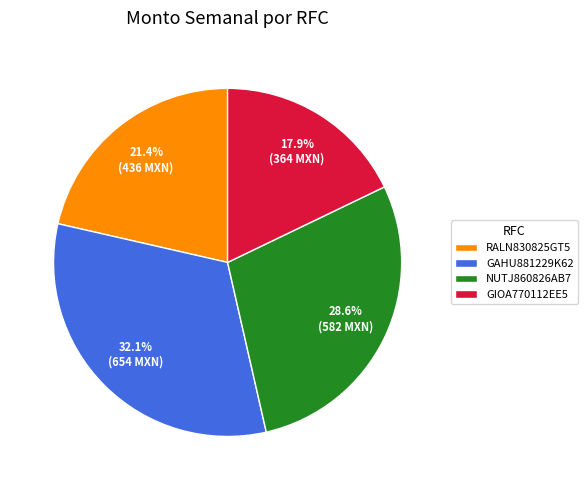

Does GIOA770112EE5 account for over 50% of the chart?

No